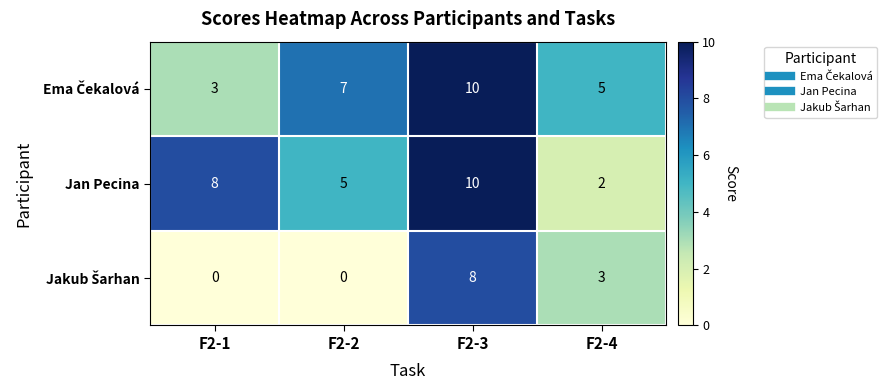

True or false: Jan Pecina has a value of 5 at F2-2.

True